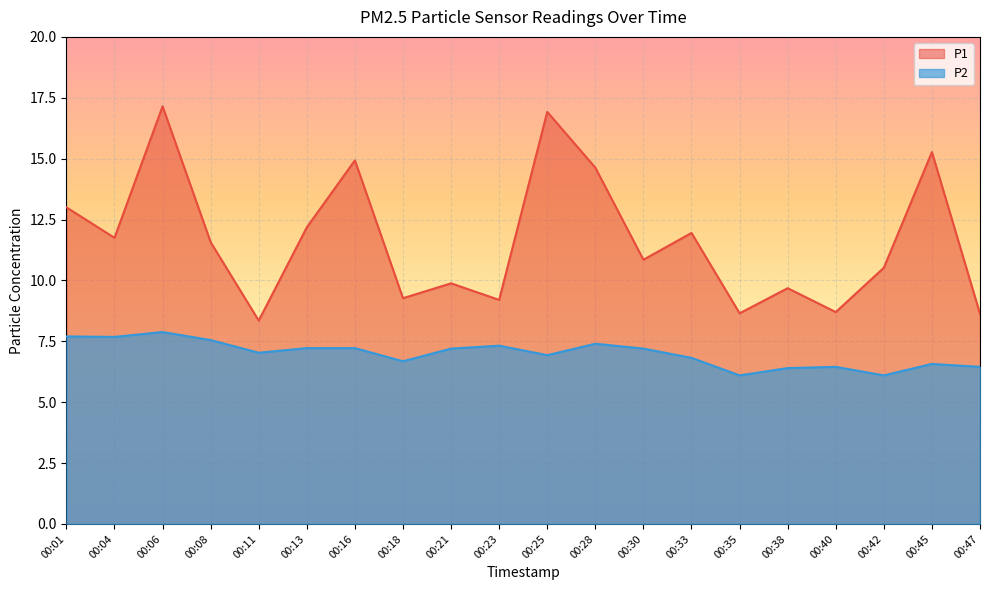

In P2, how many points are higher than both neighbors (excluding endpoints)?

5